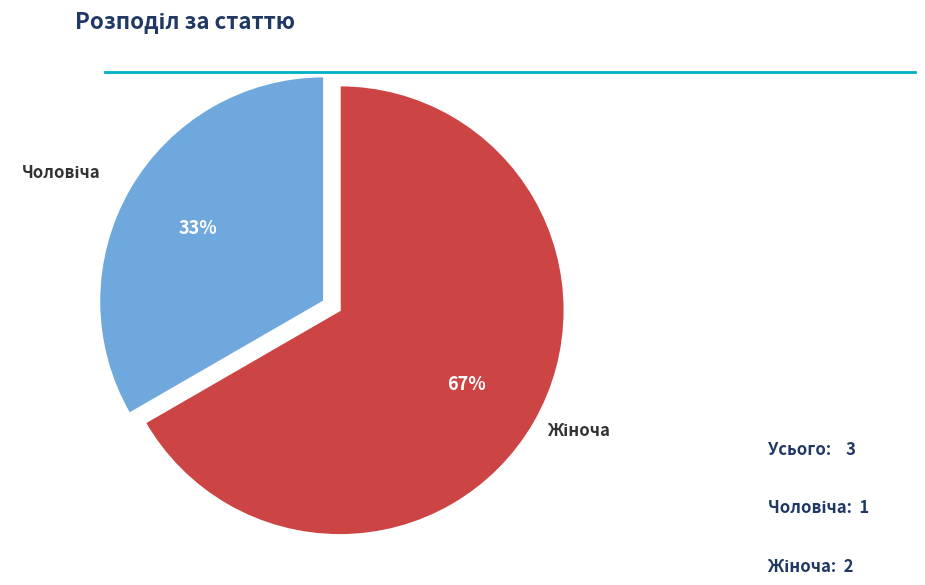

To the nearest percent, what is the average slice percentage?

50%